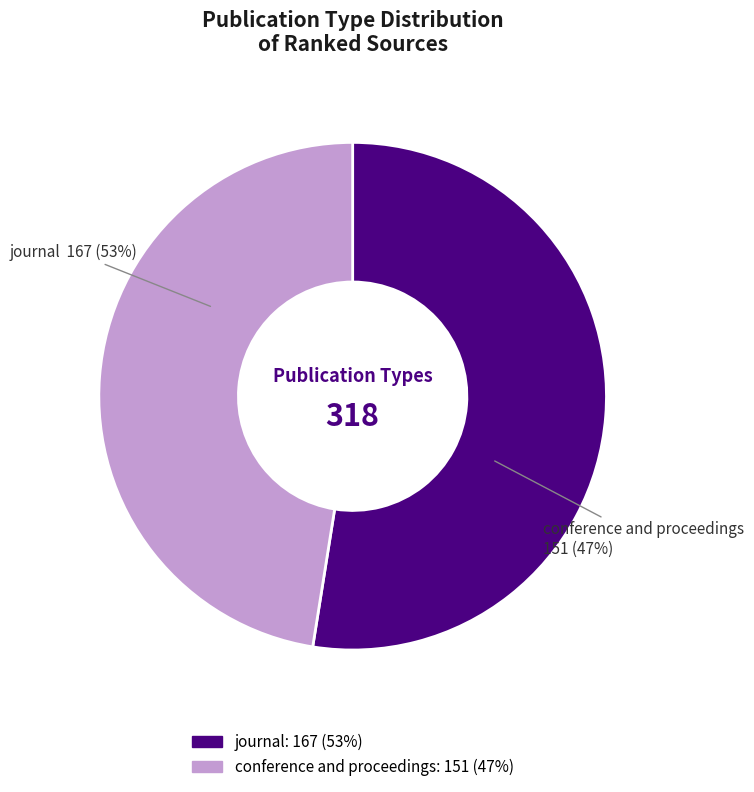

To the nearest percent, what portion does journal represent?

53%